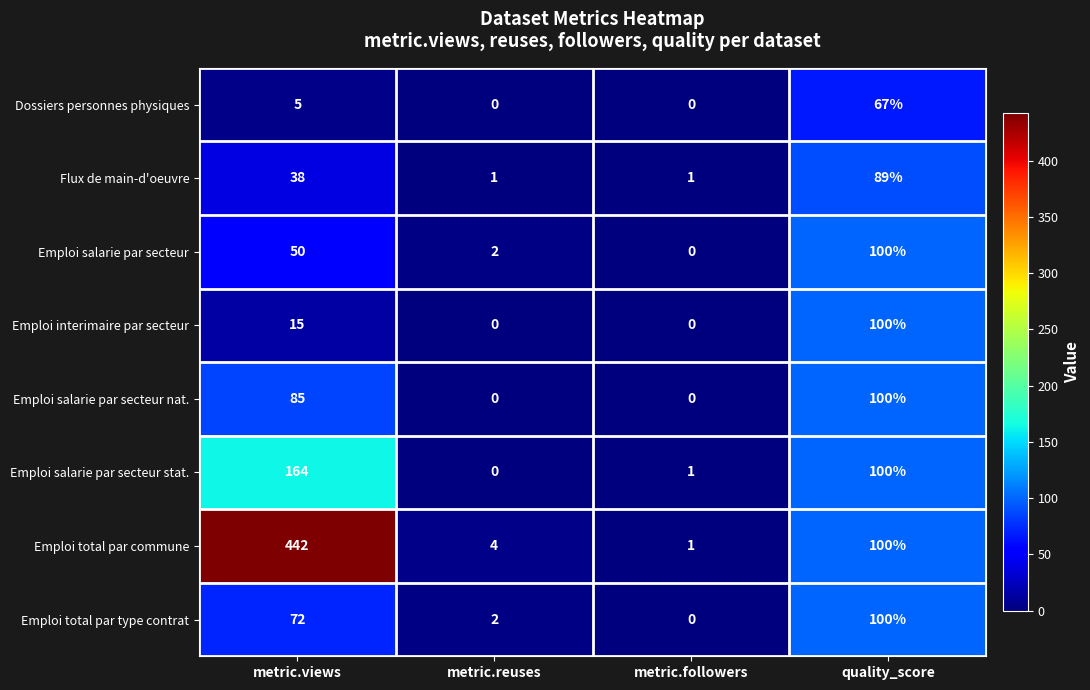

The value of Emploi salarie par secteur at metric.views is 31. True or false?

False